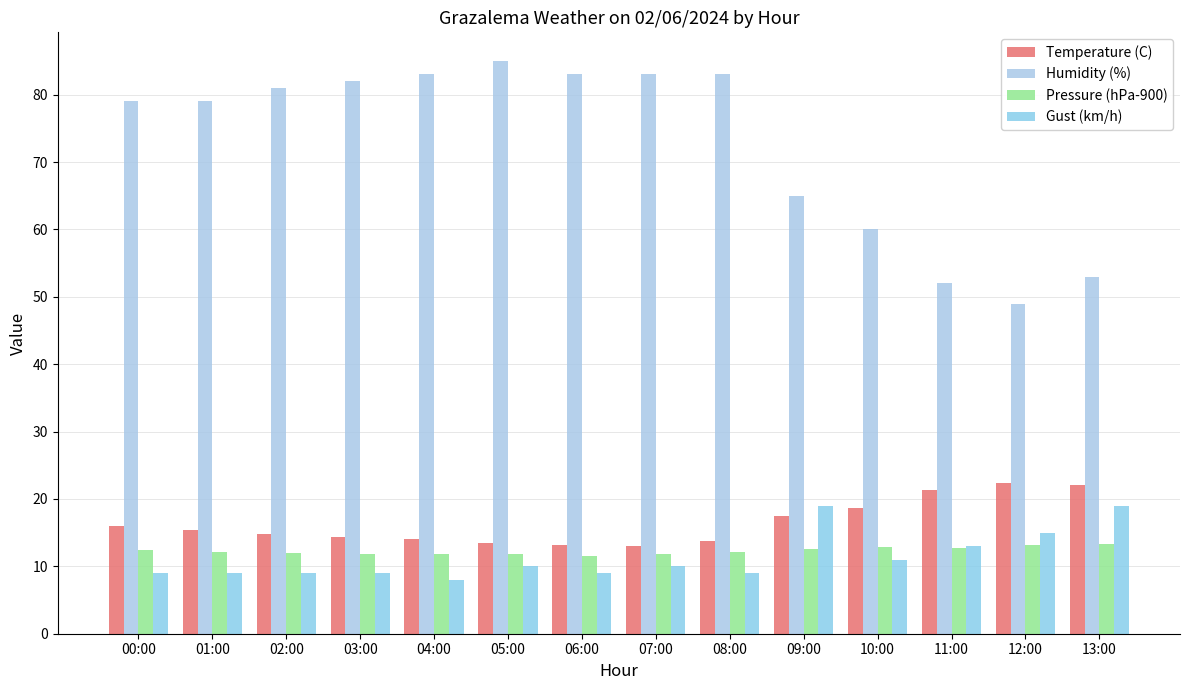

Reading right to left, list all the values displayed in this chart.

Temperature (C): 13:00=22.0	12:00=22.4	11:00=21.3	10:00=18.6	09:00=17.5	08:00=13.7	07:00=13.0	06:00=13.1	05:00=13.5	04:00=14.0	03:00=14.4	02:00=14.8	01:00=15.4	00:00=16.0
Humidity (%): 13:00=53.0	12:00=49.0	11:00=52.0	10:00=60.0	09:00=65.0	08:00=83.0	07:00=83.0	06:00=83.0	05:00=85.0	04:00=83.0	03:00=82.0	02:00=81.0	01:00=79.0	00:00=79.0
Pressure (hPa-900): 13:00=13.3	12:00=13.1	11:00=12.7	10:00=12.9	09:00=12.5	08:00=12.2	07:00=11.9	06:00=11.6	05:00=11.8	04:00=11.8	03:00=11.8	02:00=12.0	01:00=12.2	00:00=12.4
Gust (km/h): 13:00=19.0	12:00=15.0	11:00=13.0	10:00=11.0	09:00=19.0	08:00=9.0	07:00=10.0	06:00=9.0	05:00=10.0	04:00=8.0	03:00=9.0	02:00=9.0	01:00=9.0	00:00=9.0